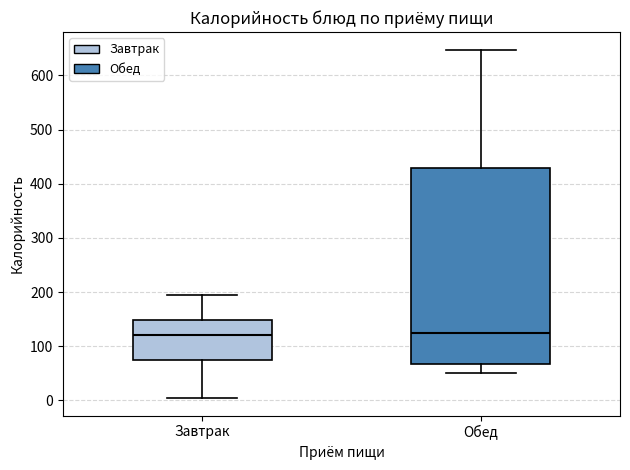

Where does the lower whisker of the box for Обед end on the y-axis? The values are not printed on the chart, so give them approximately, as read against the axis.

50